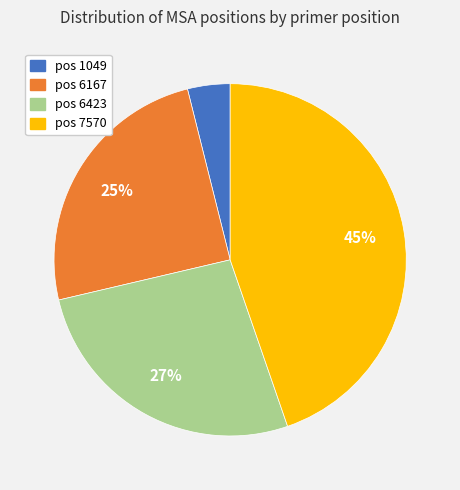

To the nearest percent, what is the average slice percentage?

25%